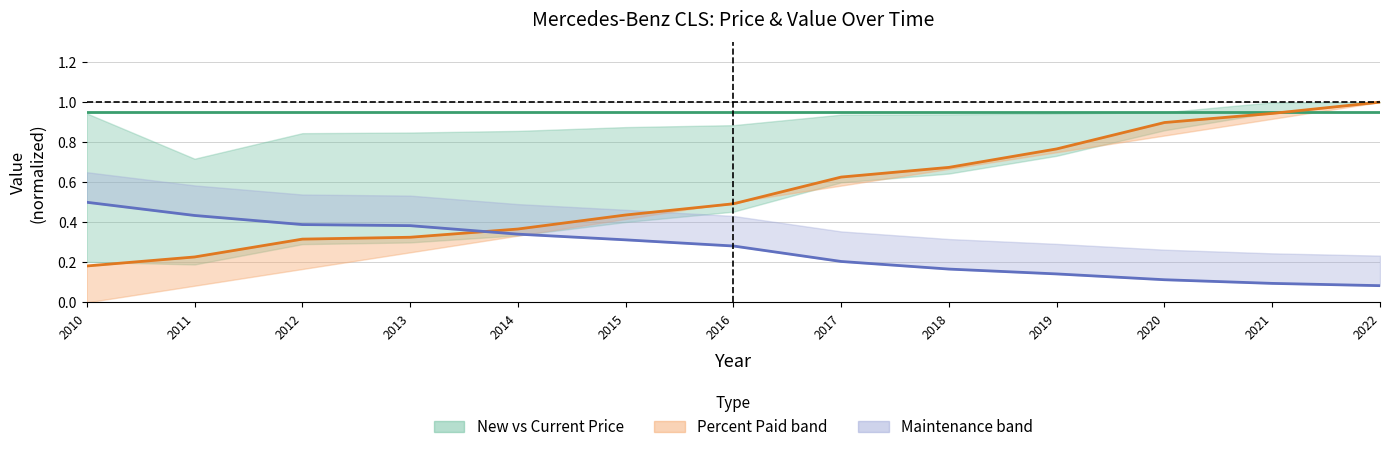

True or false: Maintenance (normalized) and Current Price (normalized) cross at least once.

False